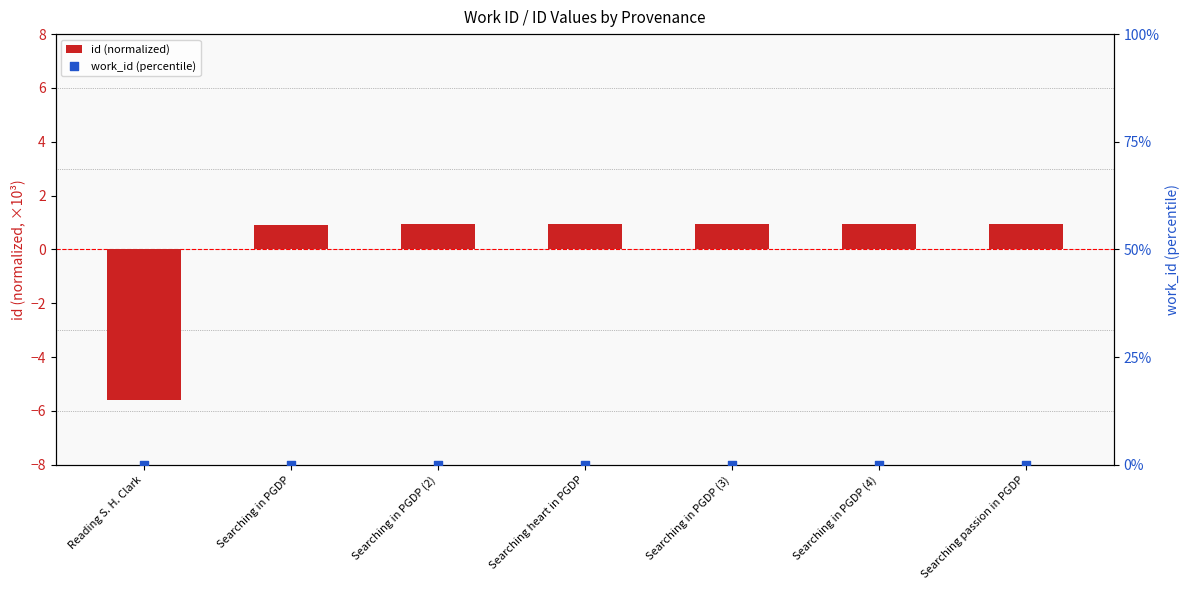

At how many categories does at least one series exceed -1?

7